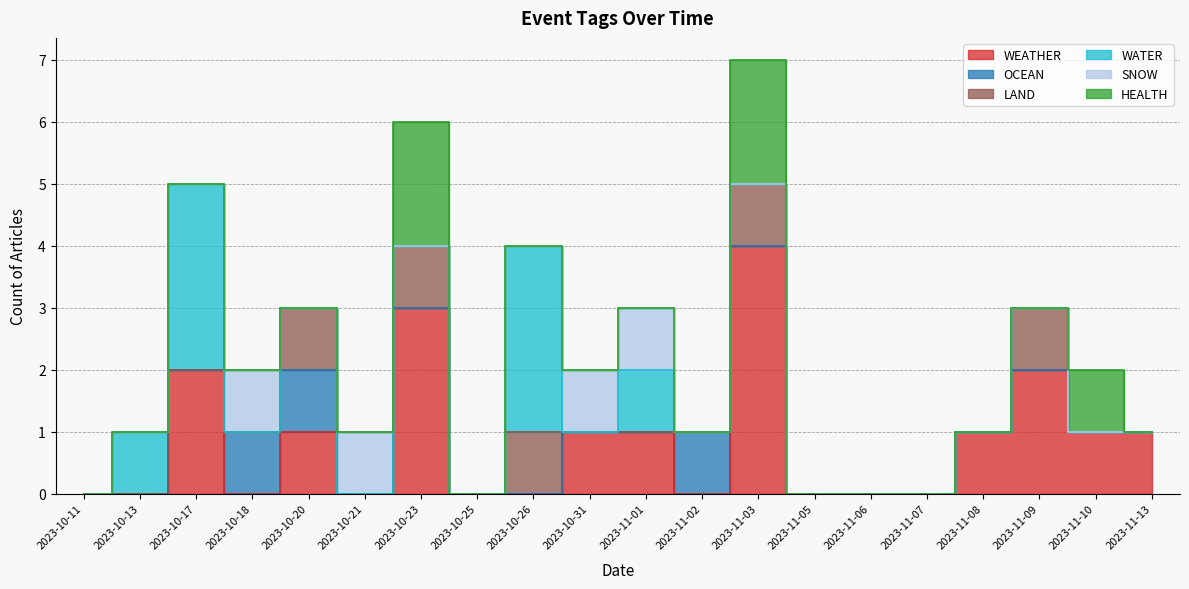

True or false: OCEAN has a value of 1 at 2023-10-20.

True